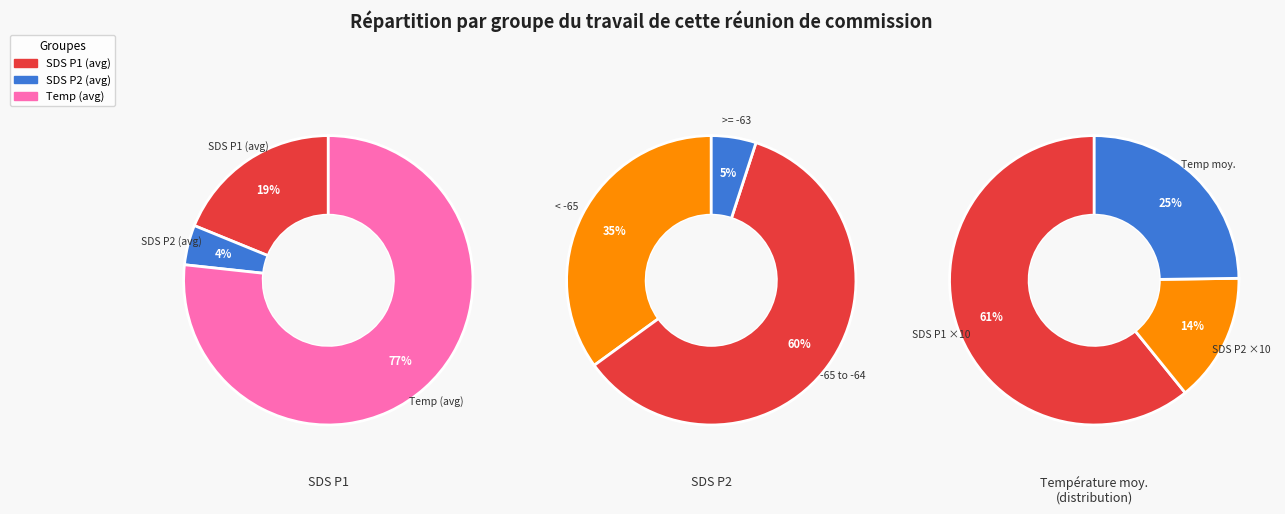

Does 31 account for over 50% of the chart?

No